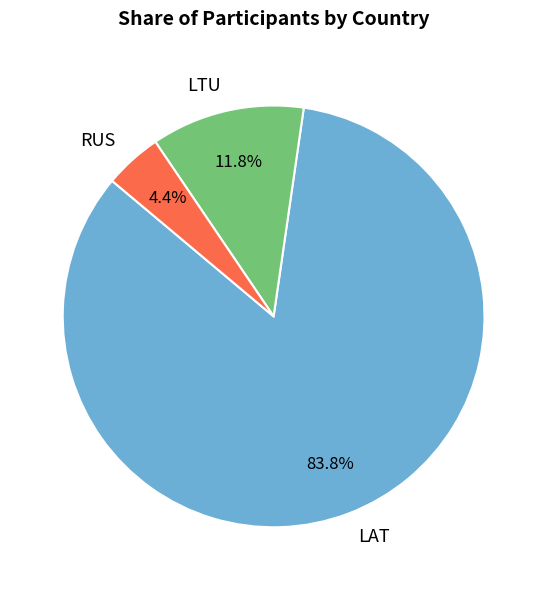

To the nearest percent, what portion does RUS represent?

4%